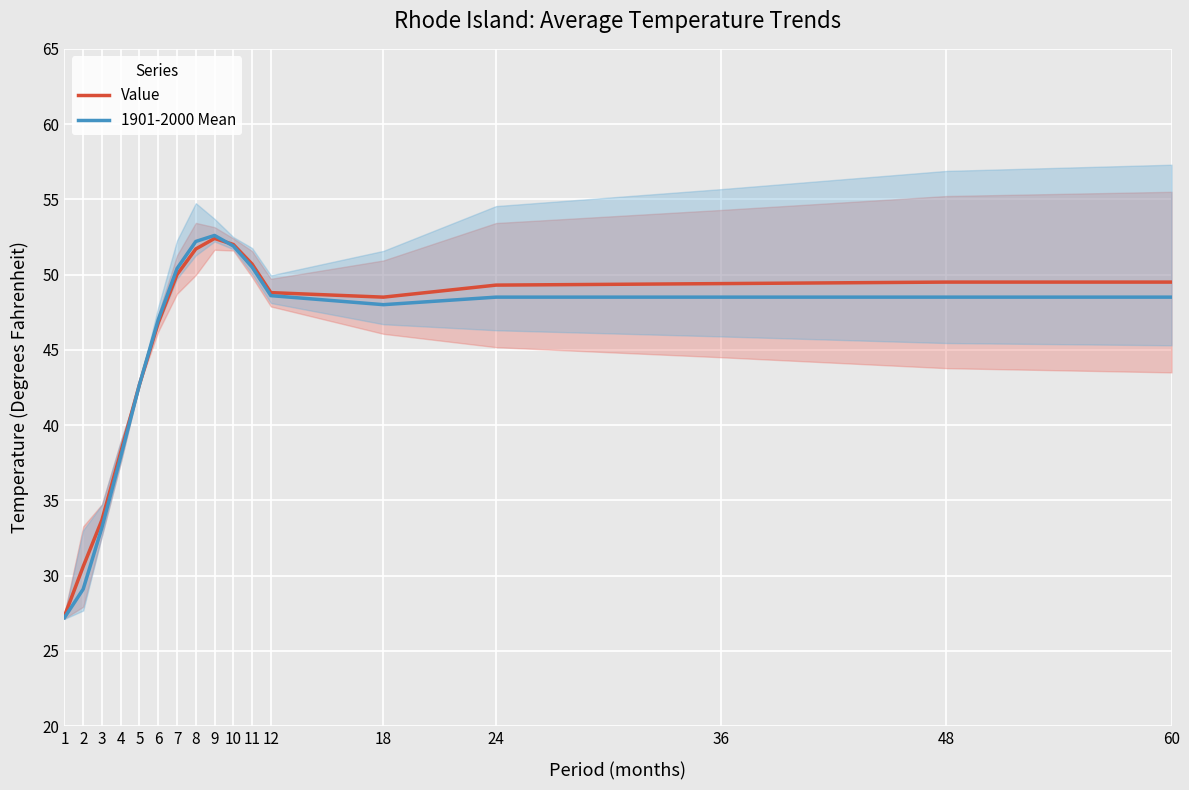

Reading left to right, transcribe all the data shown in this chart.

Value: 1=27.3	2=30.6	3=33.7	4=38.2	5=42.7	6=46.8	7=50.0	8=51.7	9=52.4	10=52.0	11=50.7	12=48.8	18=48.5	24=49.3	36=49.4	48=49.5	60=49.5
1901-2000 Mean: 1=27.2	2=29.1	3=33.2	4=37.9	5=42.7	6=47.0	7=50.4	8=52.2	9=52.6	10=51.9	11=50.5	12=48.6	18=48.0	24=48.5	36=48.5	48=48.5	60=48.5